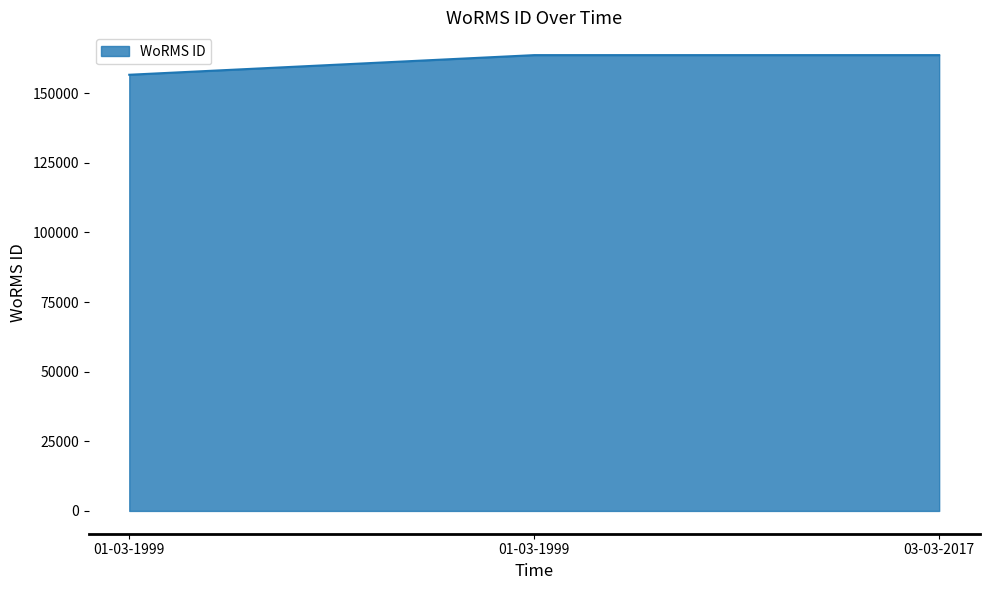

Rank the categories by value from lowest to highest.

01-03-1999, 01-03-1999, 03-03-2017